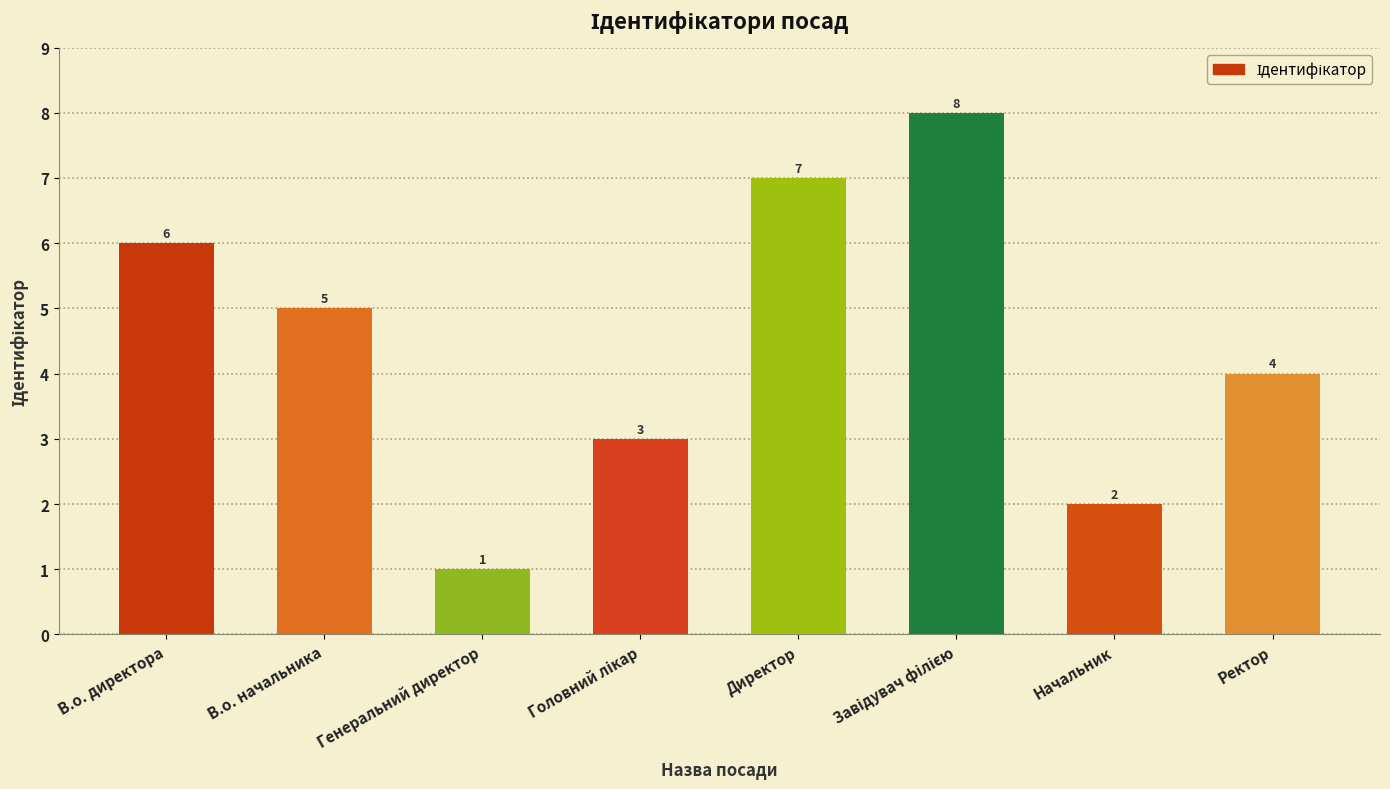

Reading right to left, transcribe all the data shown in this chart.

4	2	8	7	3	1	5	6